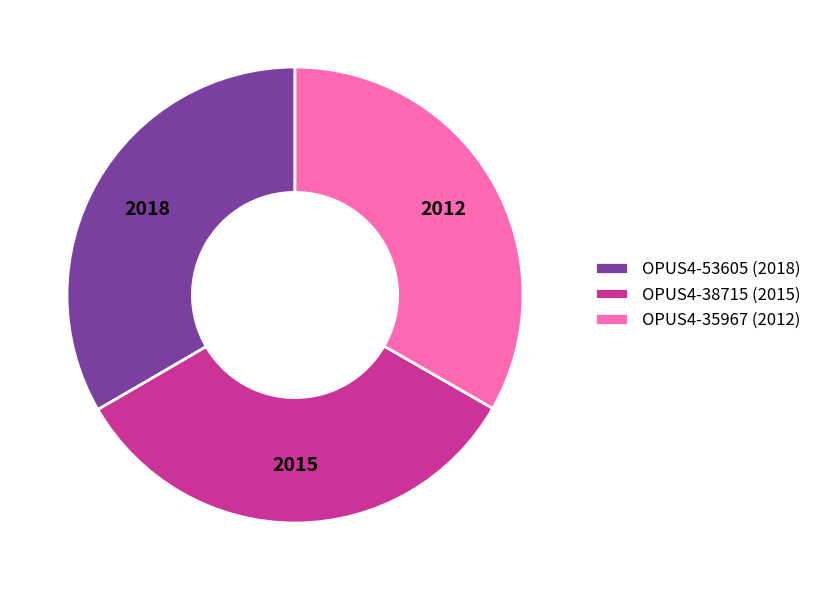

Does OPUS4-53605 (2018) account for over 50% of the chart?

No